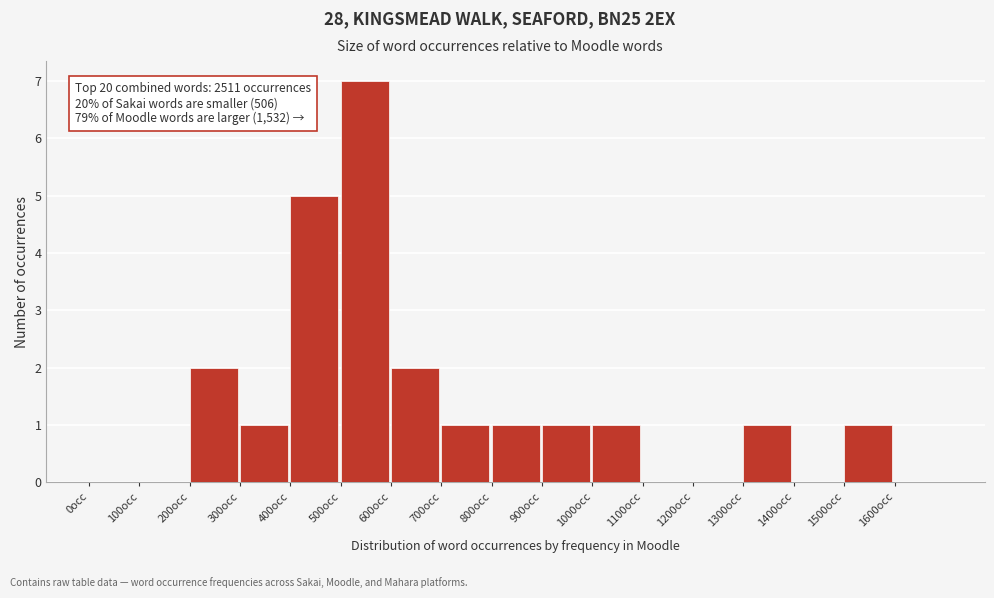

Over which range of the x-axis is the bar tallest?

500 to 600